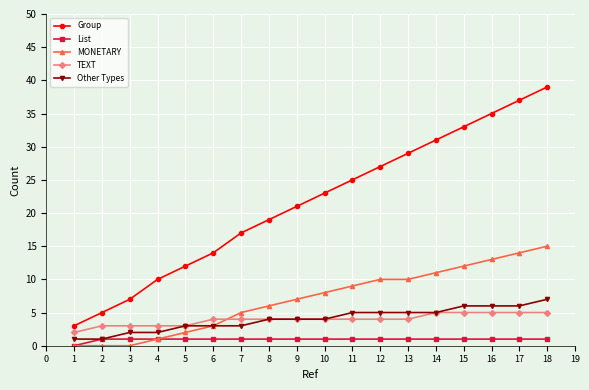

How many values in List are above zero?

17